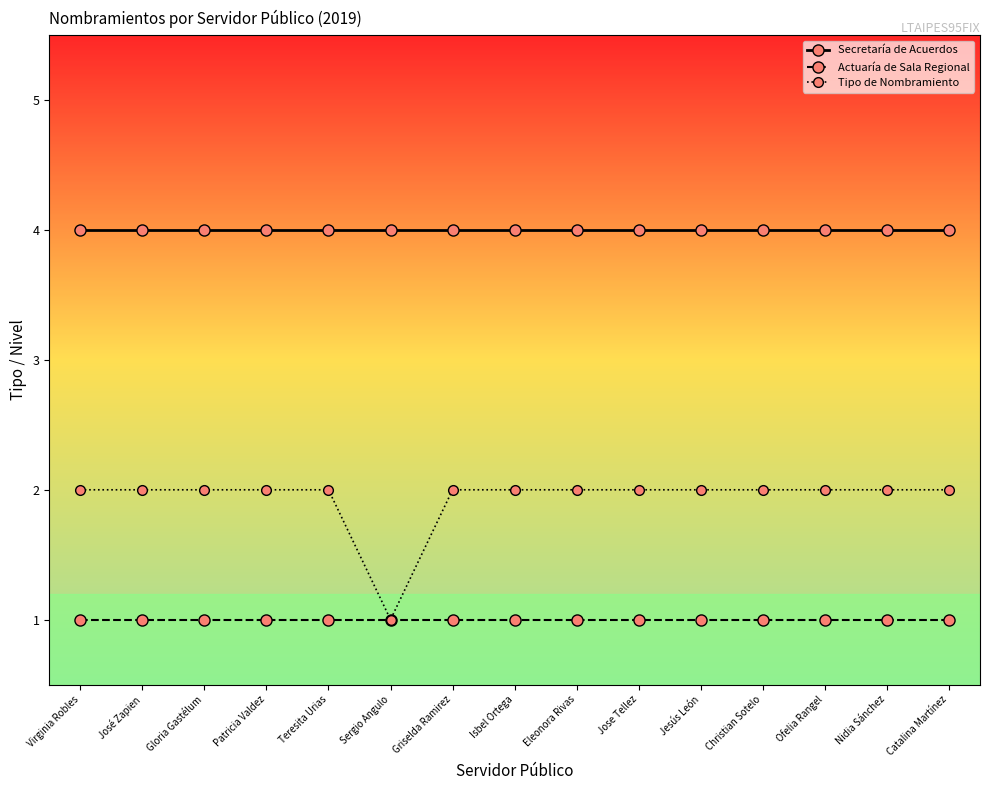

What position from the left is Gloria Gastélum?

3